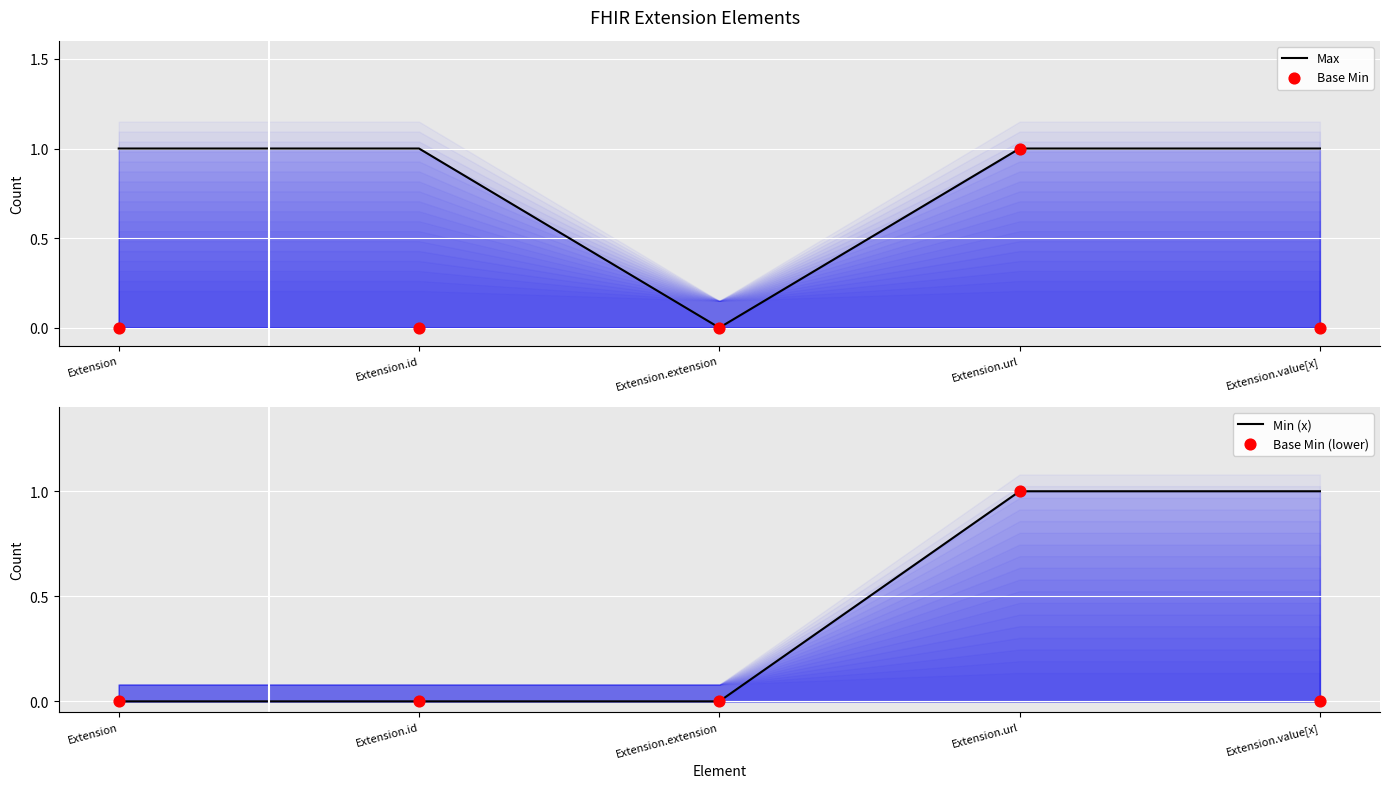

Is the value of Base Min at Extension.value[x] greater than the value of Max at Extension.value[x]?

No